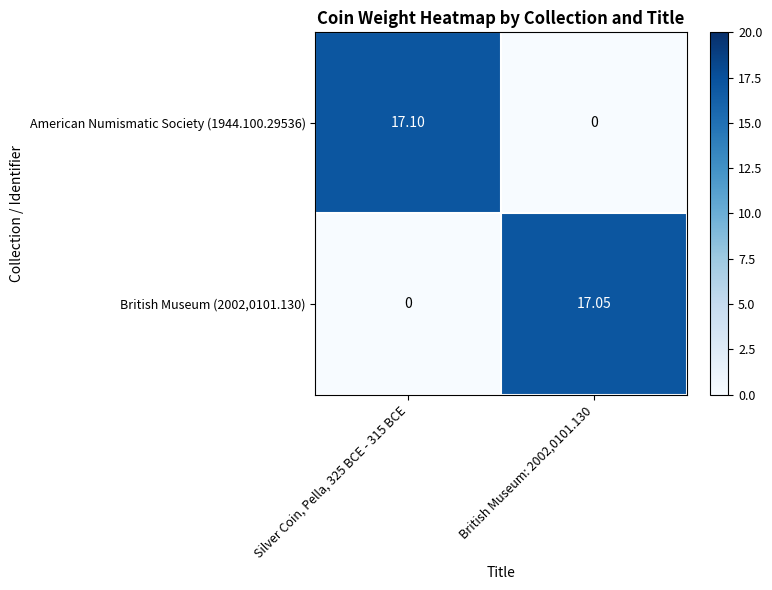

What is the difference between the highest and lowest values at British Museum: 2002,0101.130?

17.1